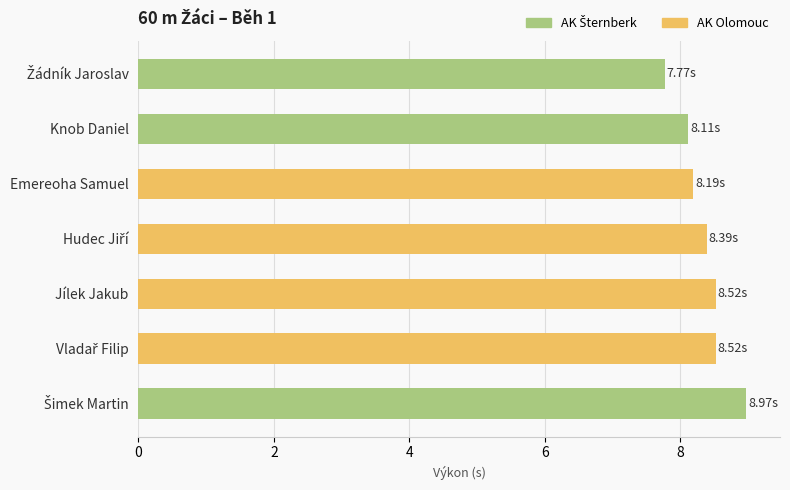

What is the difference between the maximum and minimum values?

1.2